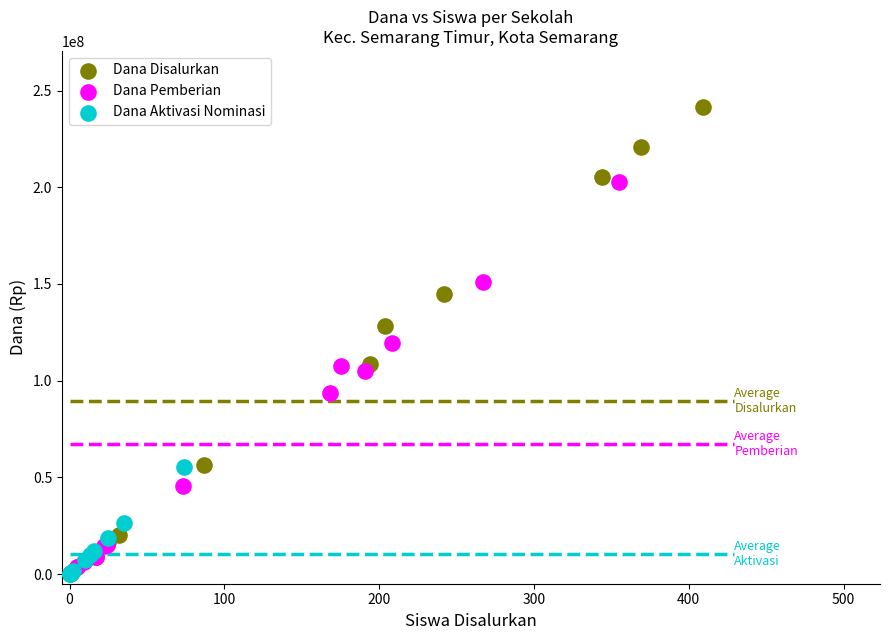

Which series has the widest spread of Y values?

Dana Disalurkan